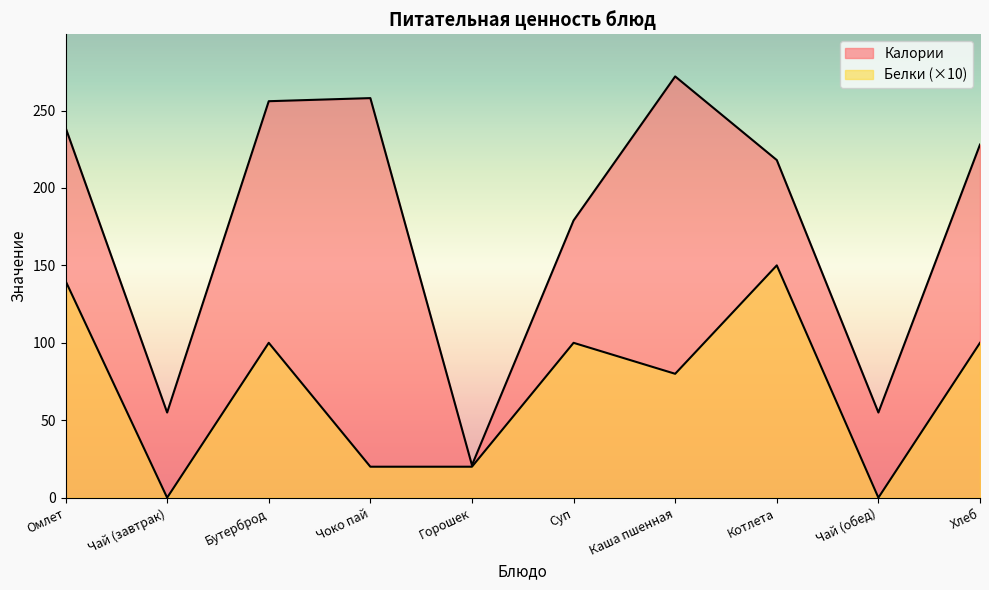

At which category is the sum across all series the highest?

Омлет